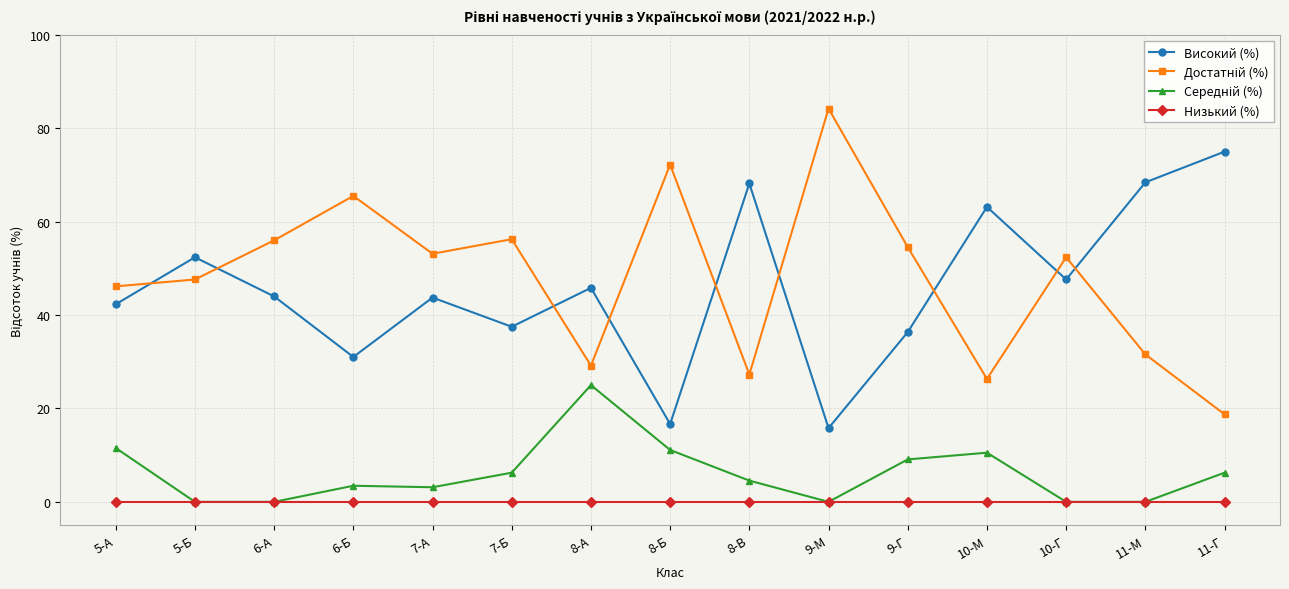

How many categories are shown in the chart?

15